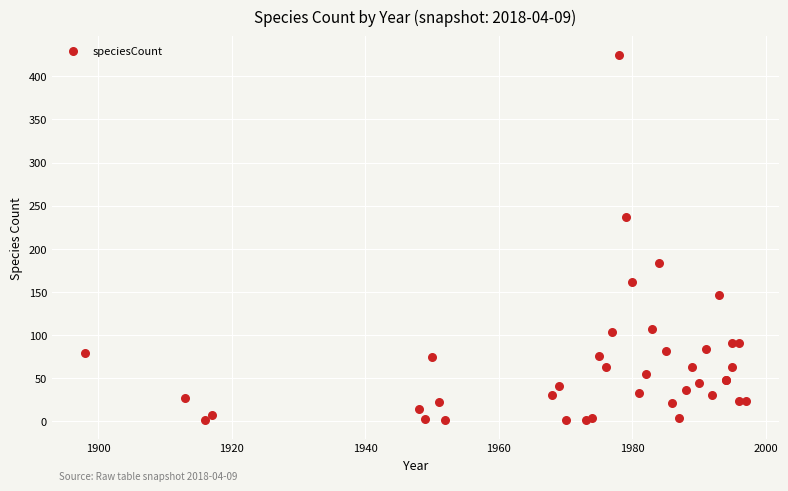

What Y value in the scatter plot is closest to 213?

237